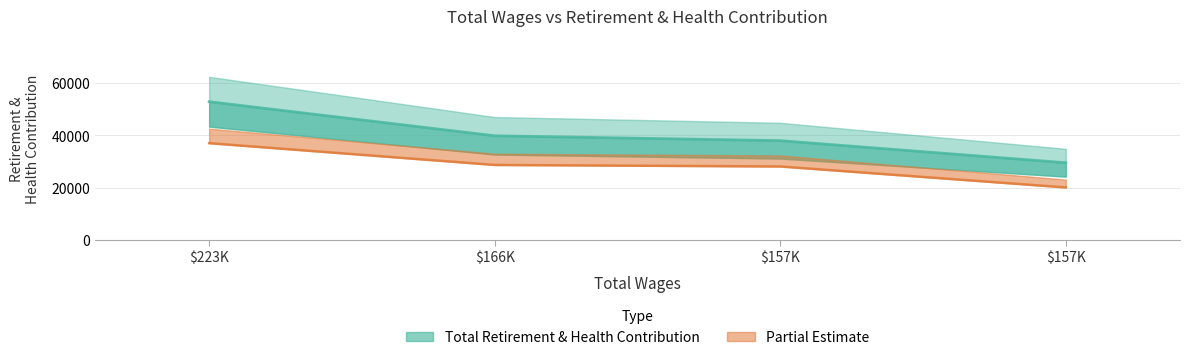

The chart shows a value of 37965 at $157K. True or false?

True